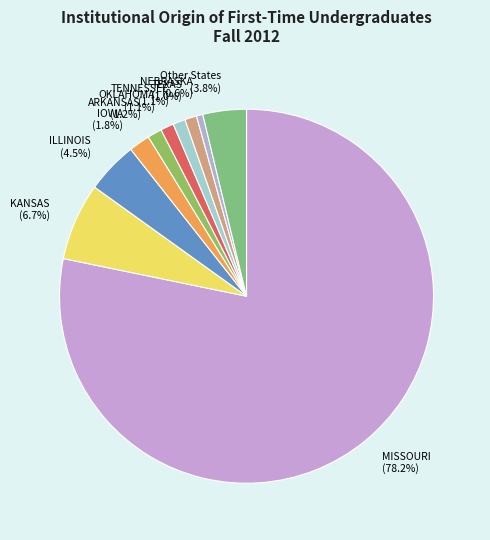

Is it true that Other States is 4% of the pie?

True